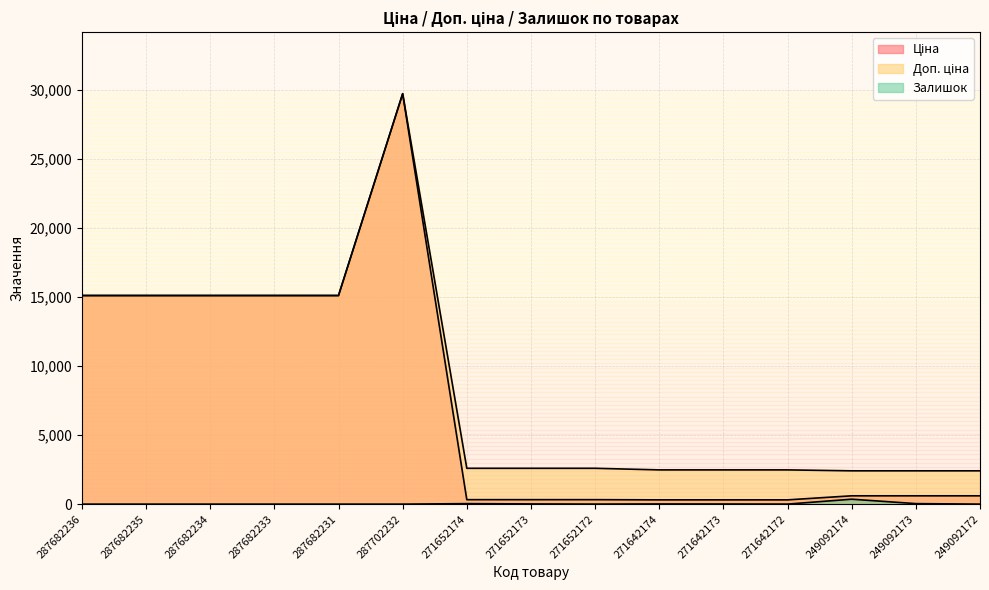

True or false: Залишок and Ціна intersect in this chart.

False